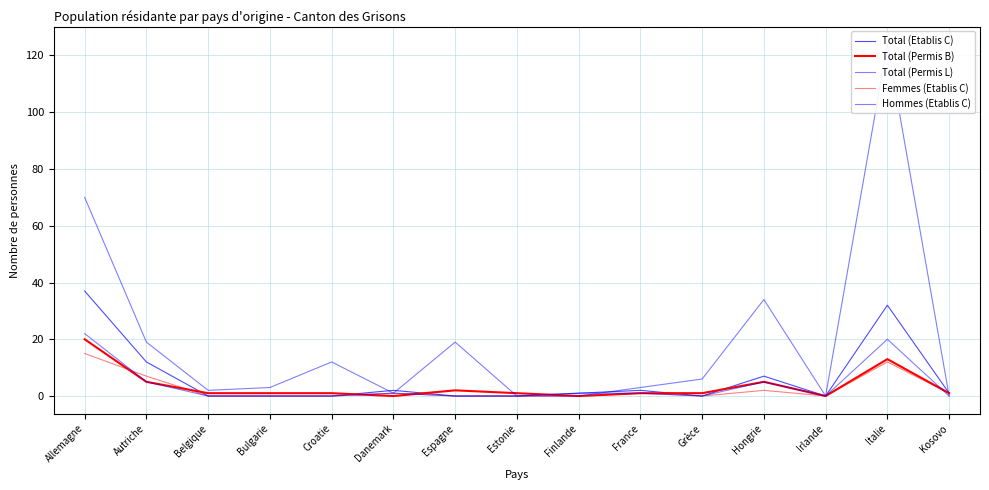

True or false: Total (Permis B) and Hommes (Etablis C) cross at least once.

True